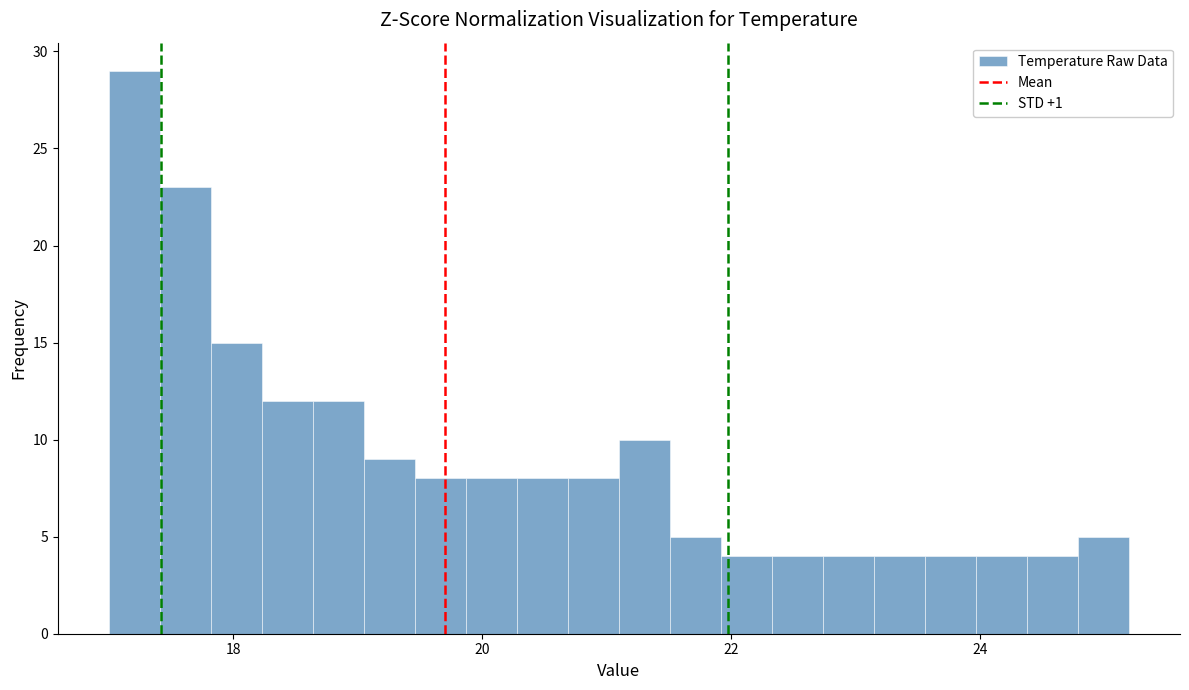

Read against the x-axis, roughly where is the centre of the tallest bar?

17.2